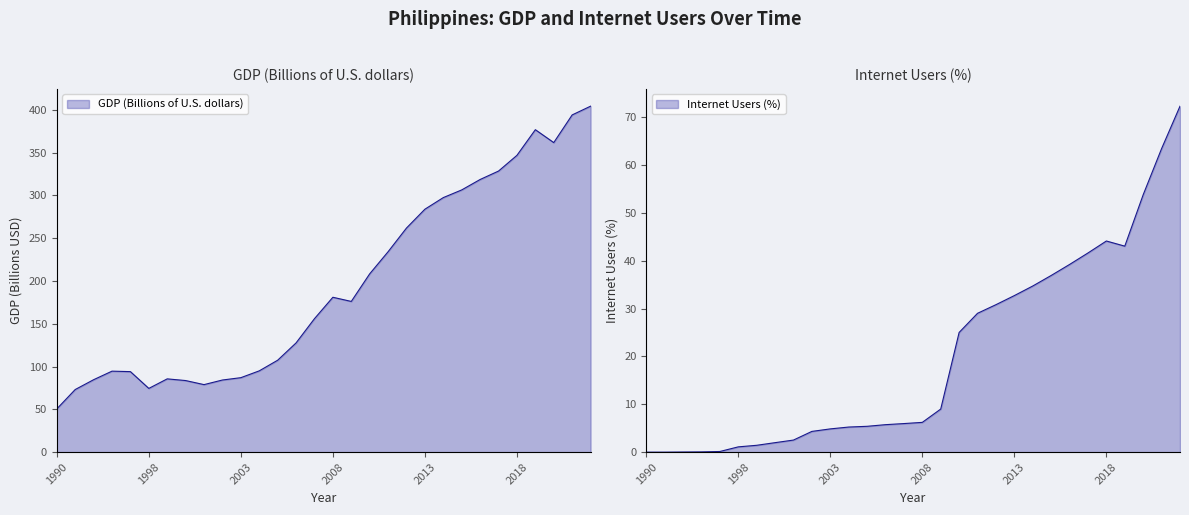

Does the chart display data point markers on the line(s)?

No